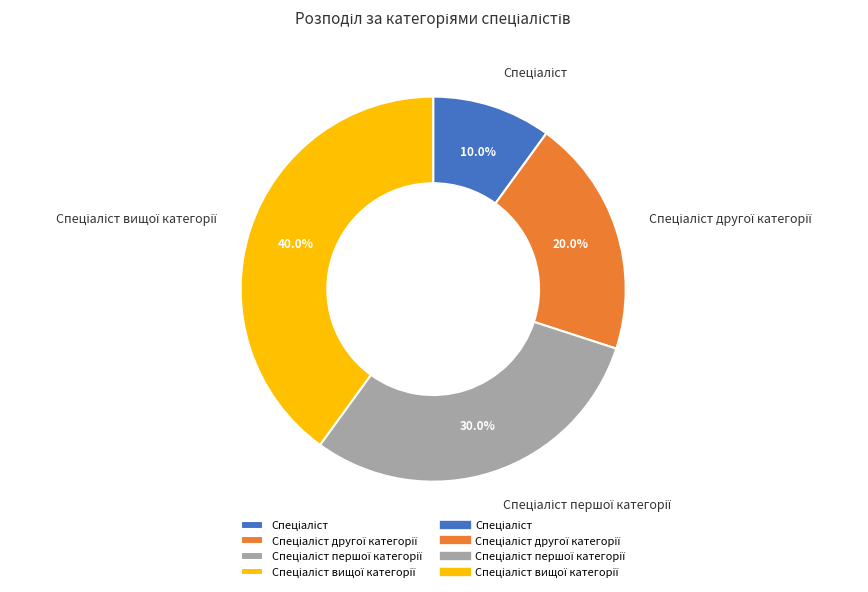

Count the number of slices in the pie.

4